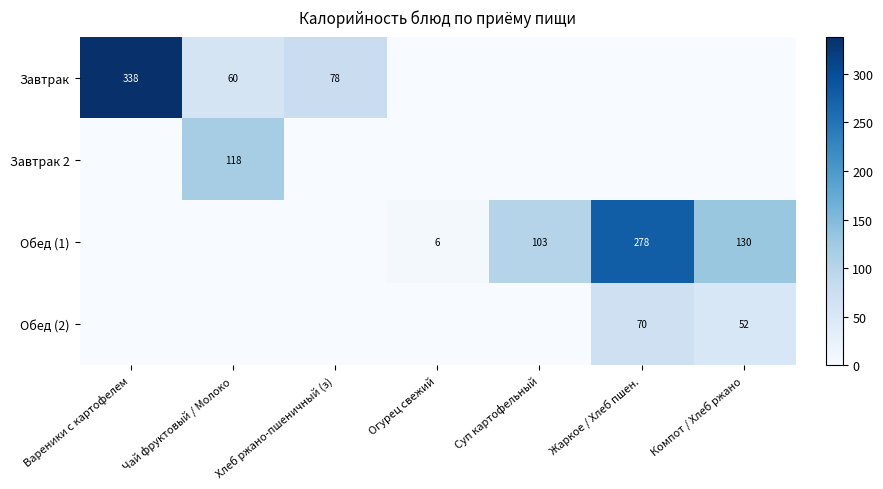

Is it true that Завтрак equals 99 at Чай фруктовый / Молоко?

False